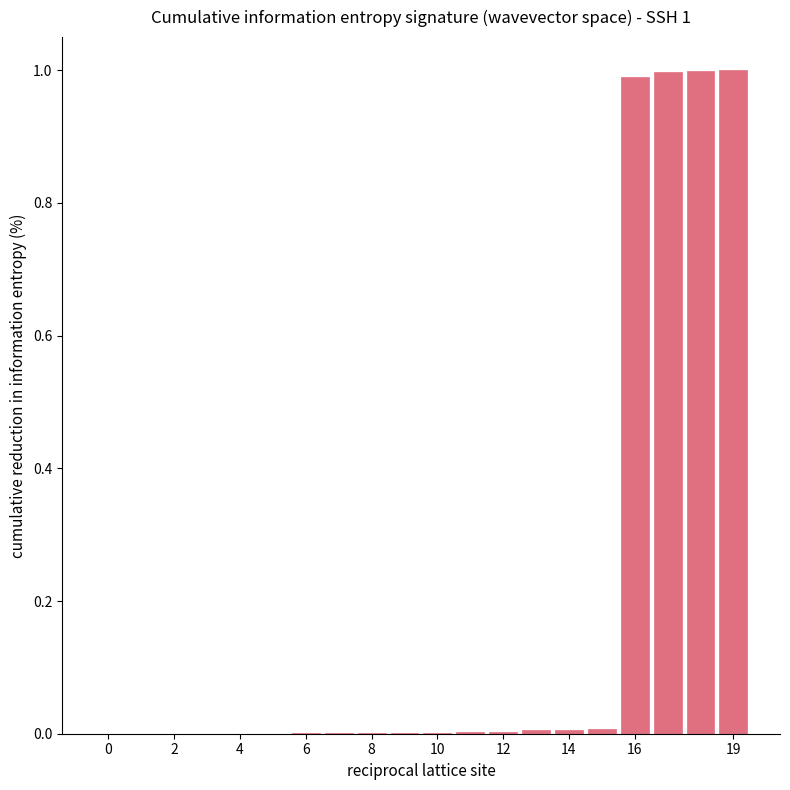

What is the sum of all values?

4.0